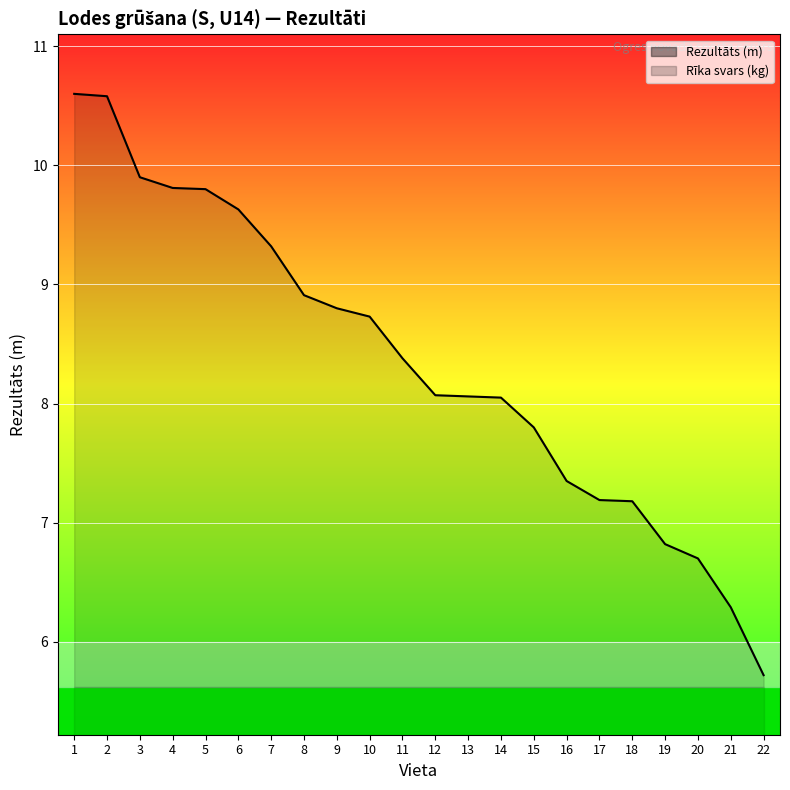

Is it true that Rezultāts line equals 14.3 at 5?

False